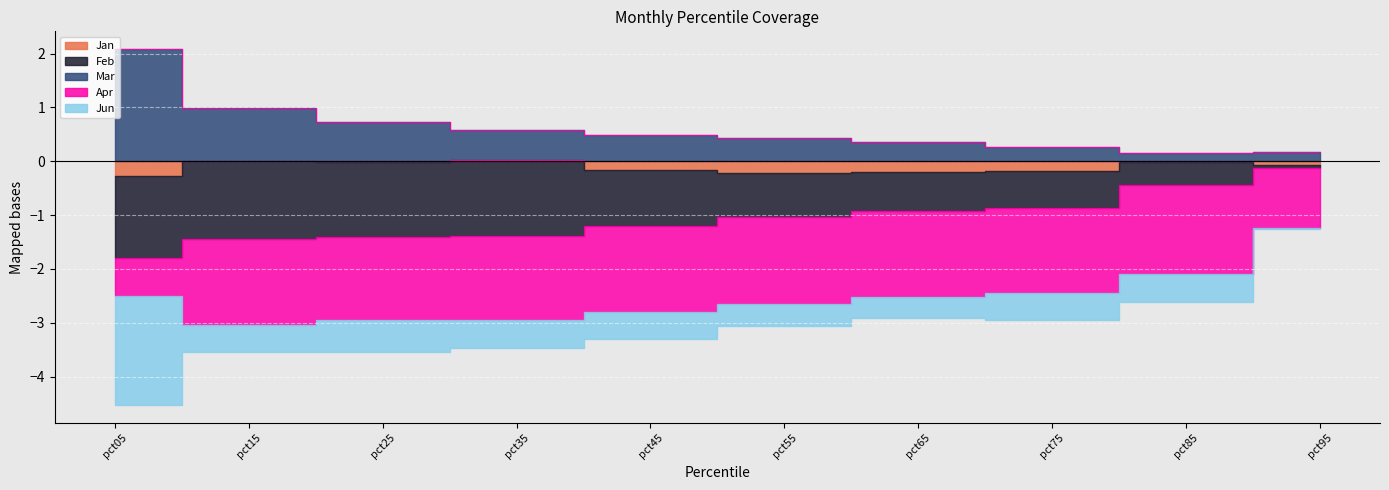

What is the spread (max minus min) of values at pct35?

2.1